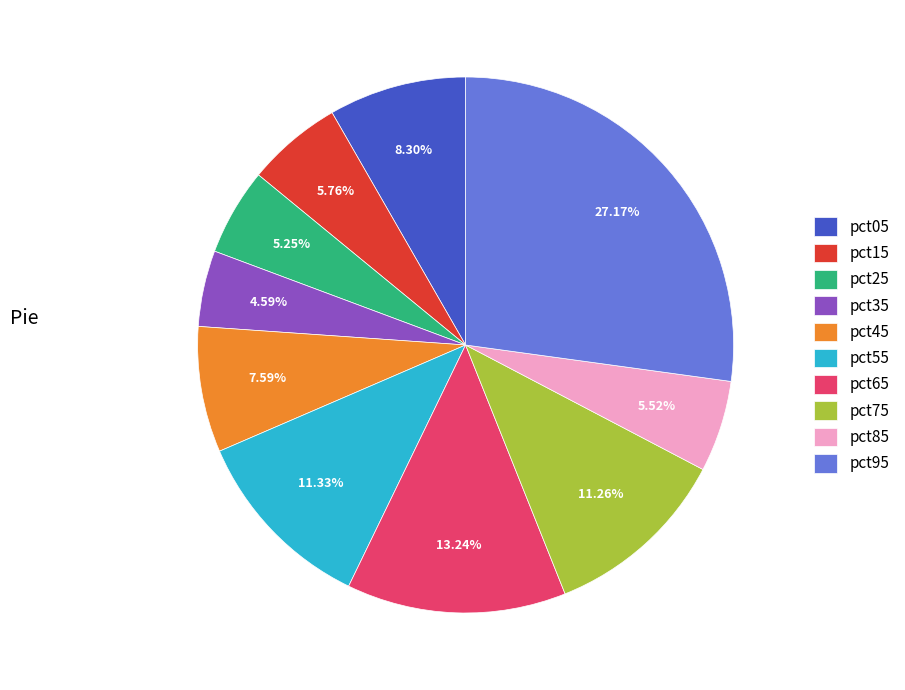

How many segments does this pie chart have?

10